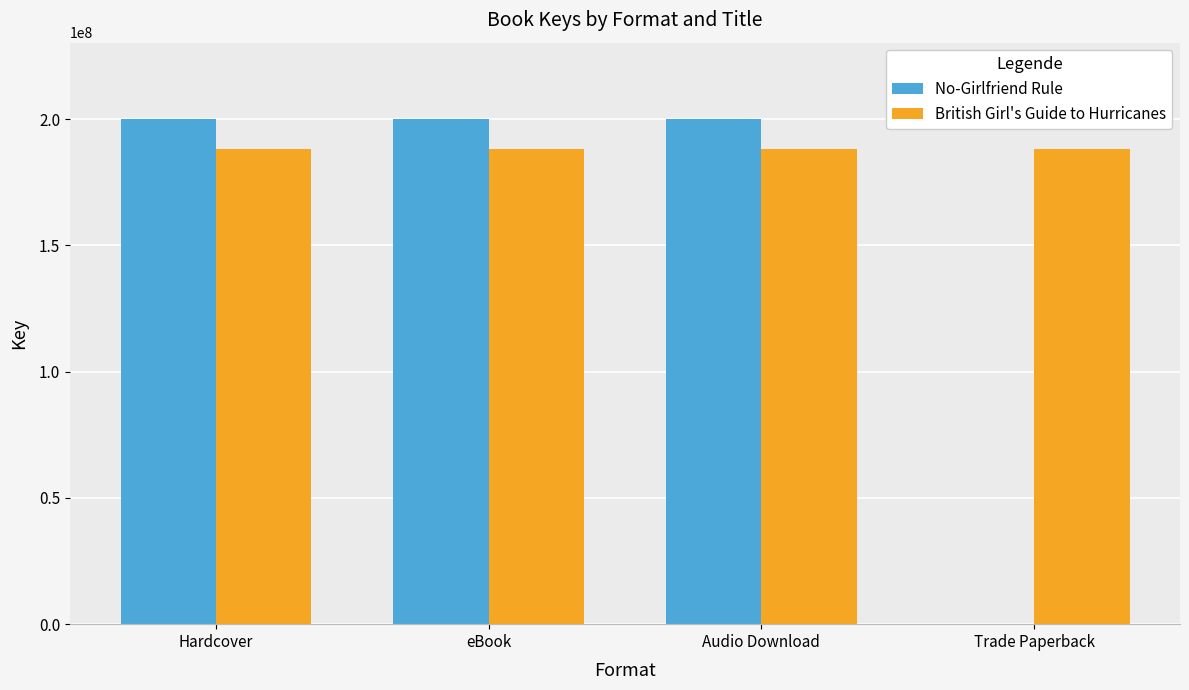

Read the British Girl's Guide to Hurricanes value at eBook.

188106374